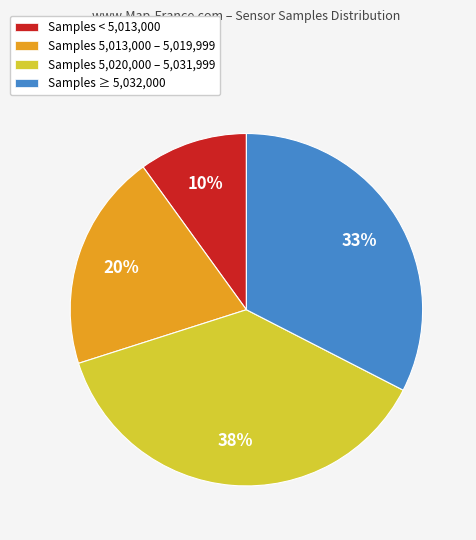

Which has a higher value, Samples 5,020,000 – 5,031,999 or Samples ≥ 5,032,000?

Samples 5,020,000 – 5,031,999